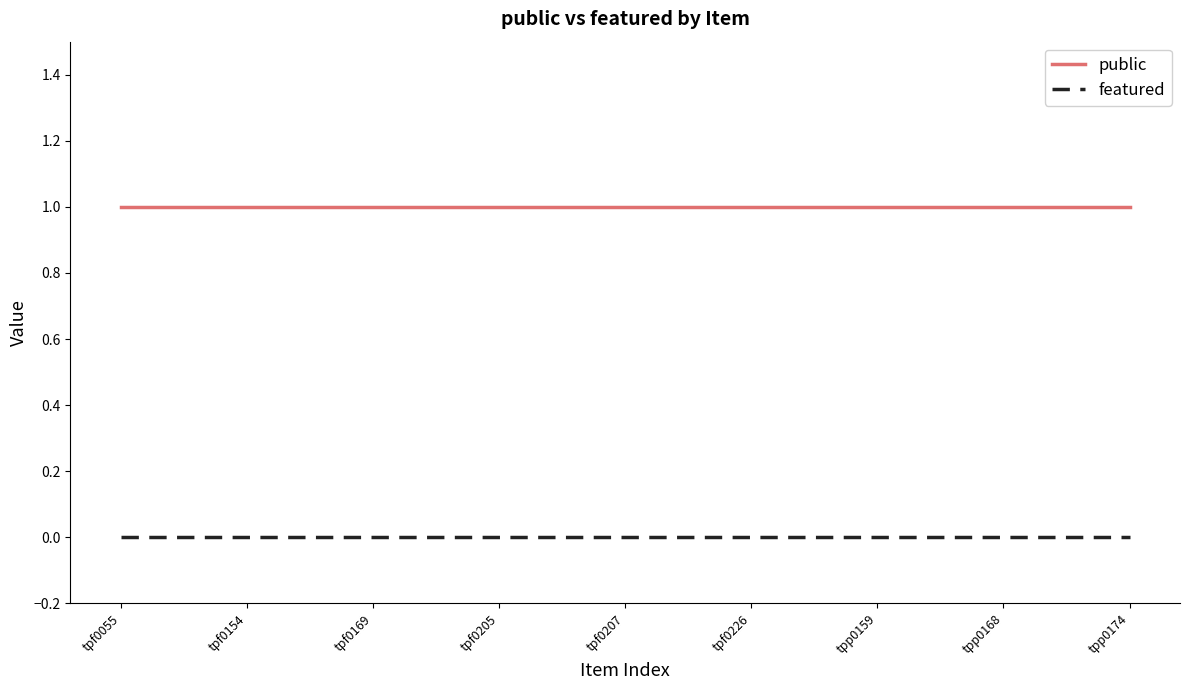

List the series in order of their overall mean, highest first.

public, featured